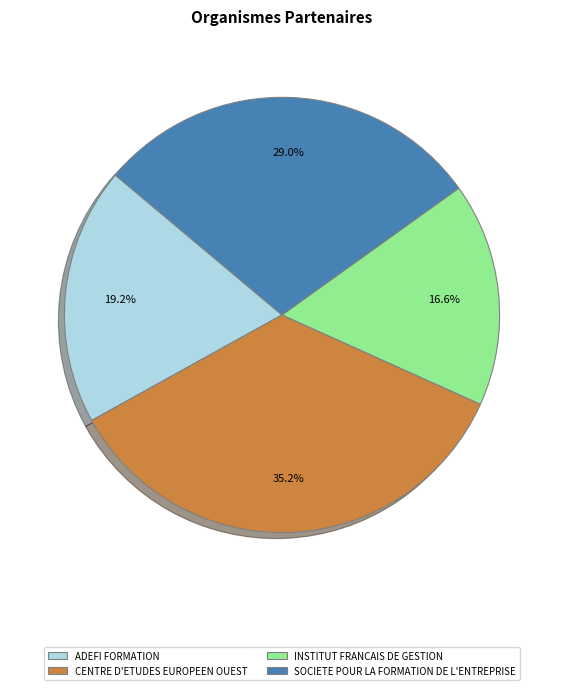

Which category has the smallest portion of the pie?

INSTITUT FRANCAIS DE GESTION